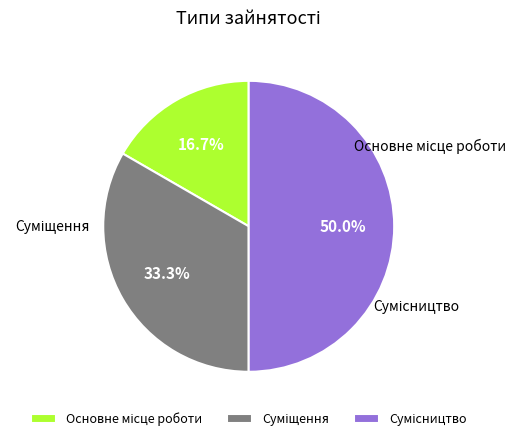

How much of the chart is everything except Сумісництво?

50.0%